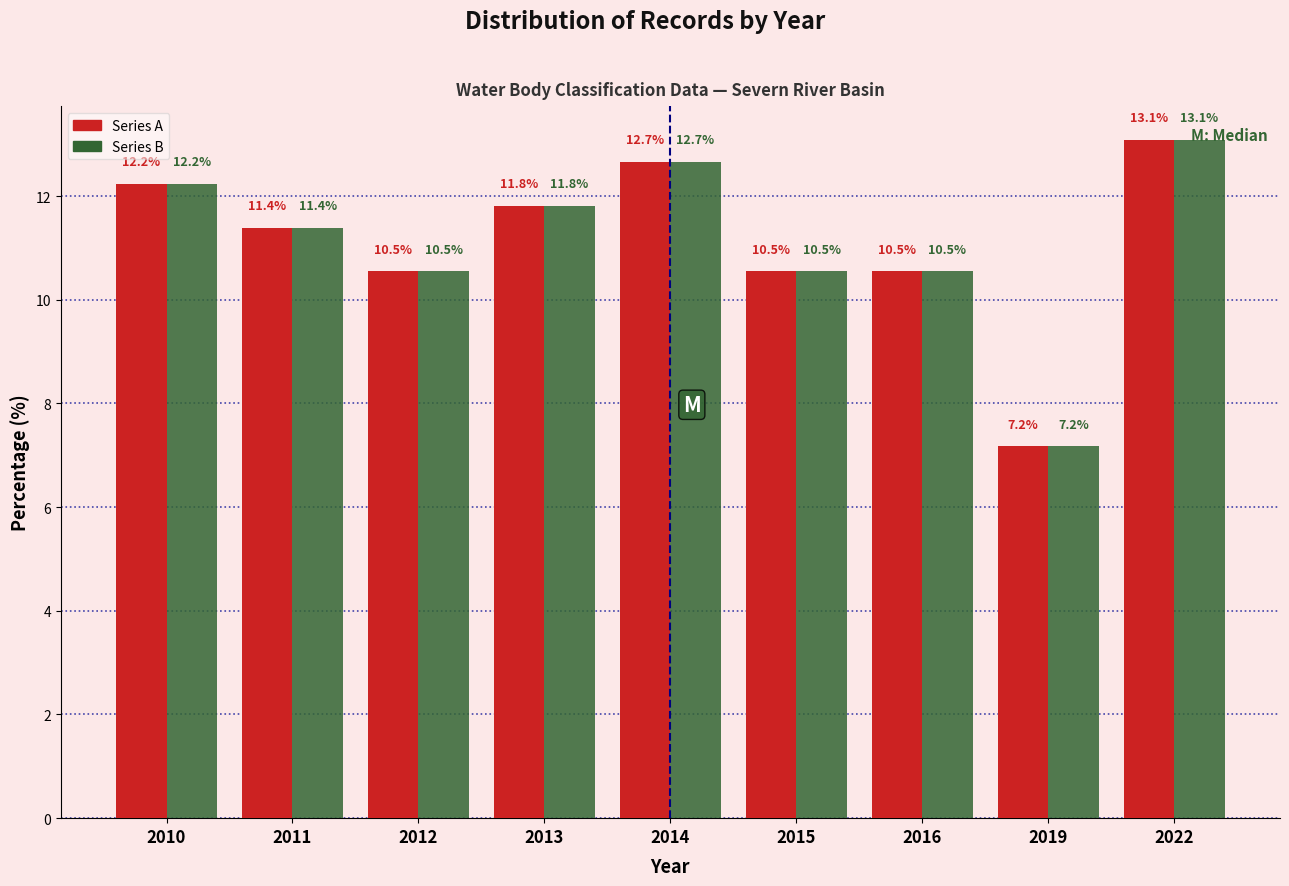

What is the minimum value shown in the chart?

7.2